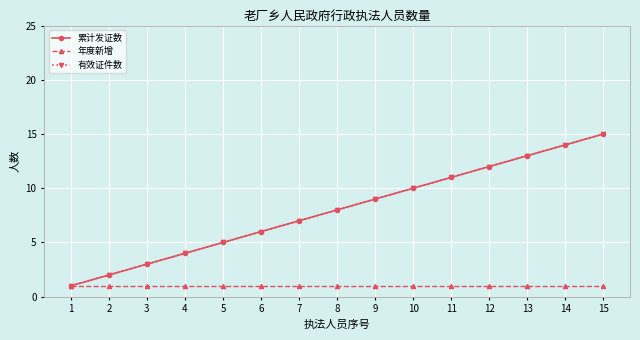

What is the lowest value of the 年度新增 series?

1